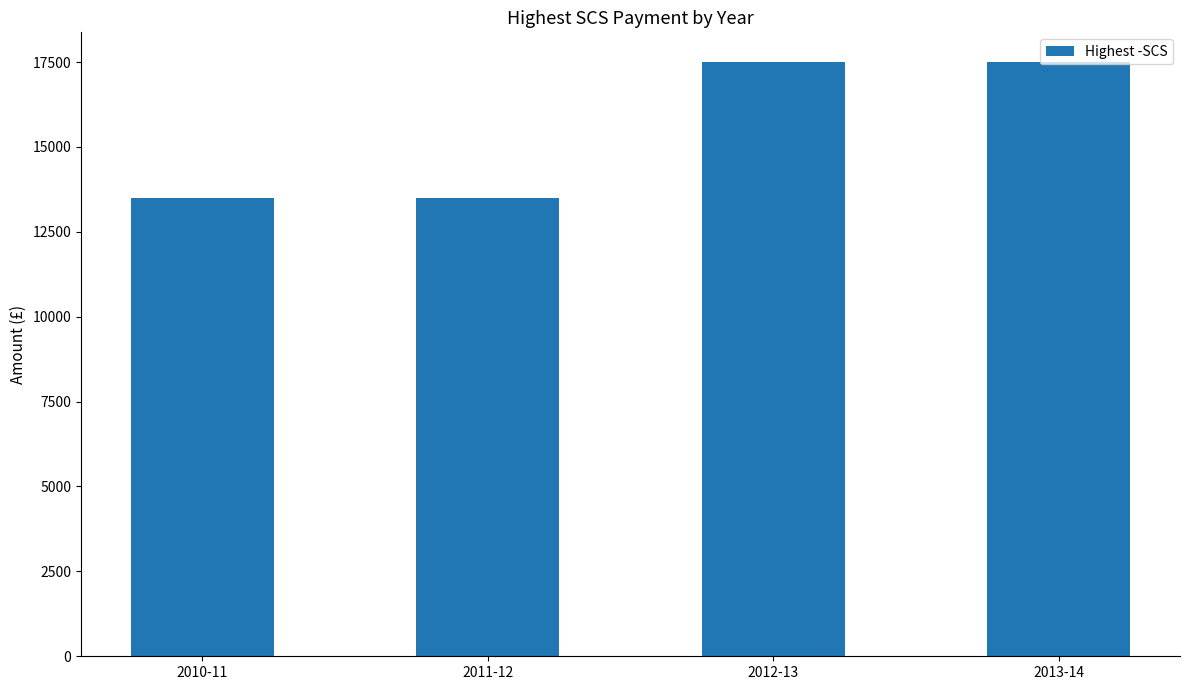

How many distinct data groups are displayed?

1